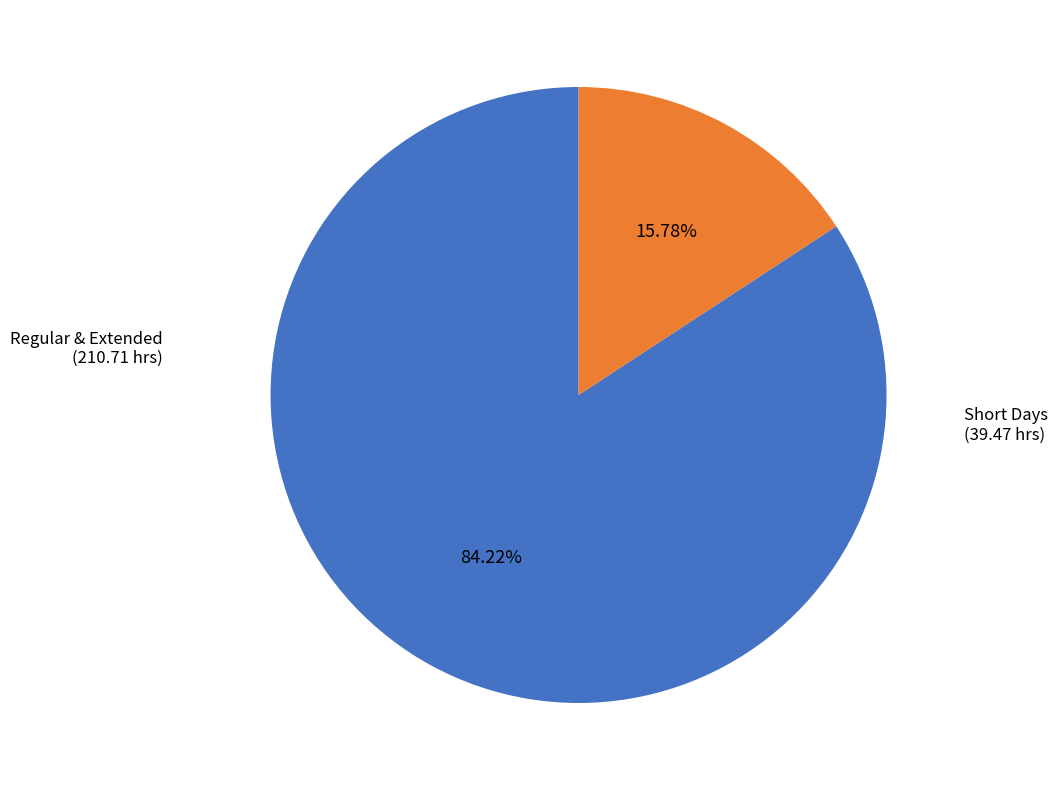

Is there any slice that represents more than half of the pie?

Yes